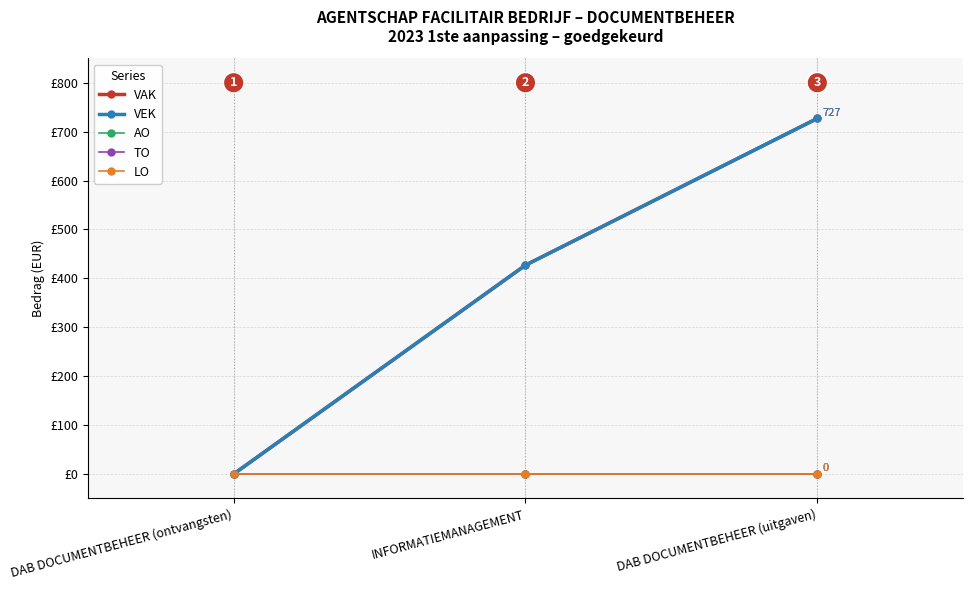

Does the chart have visible grid lines?

Yes